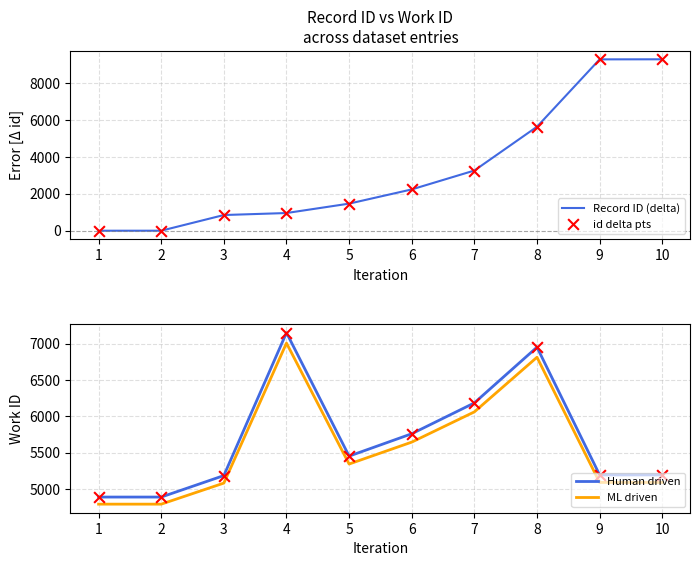

At which category is the sum across all series the highest?

10